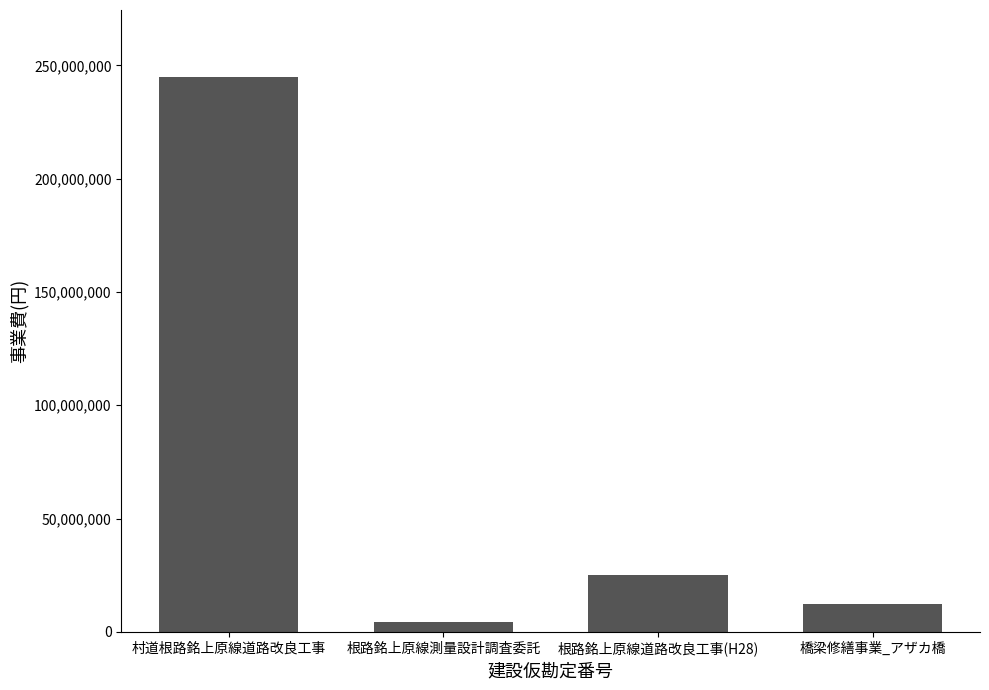

What is the difference between the second highest and minimum values?

20878960